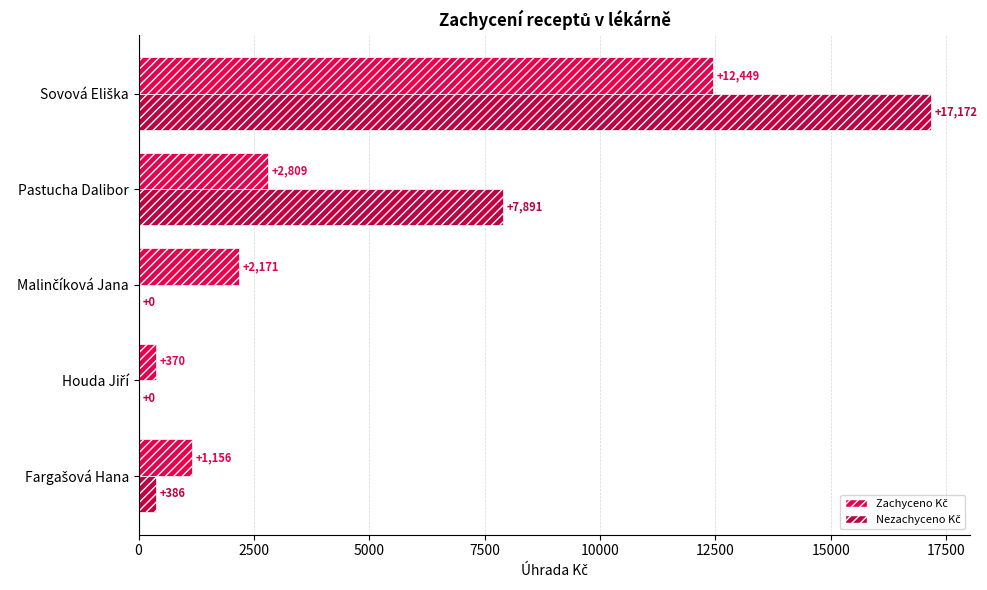

What is the maximum value shown in the chart?

17172.5